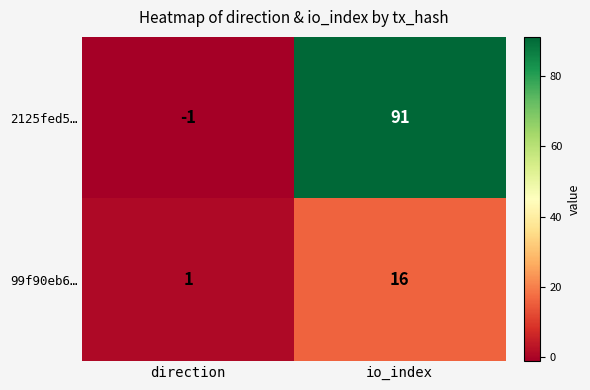

The value of 99f90eb6… at io_index is 16. True or false?

True